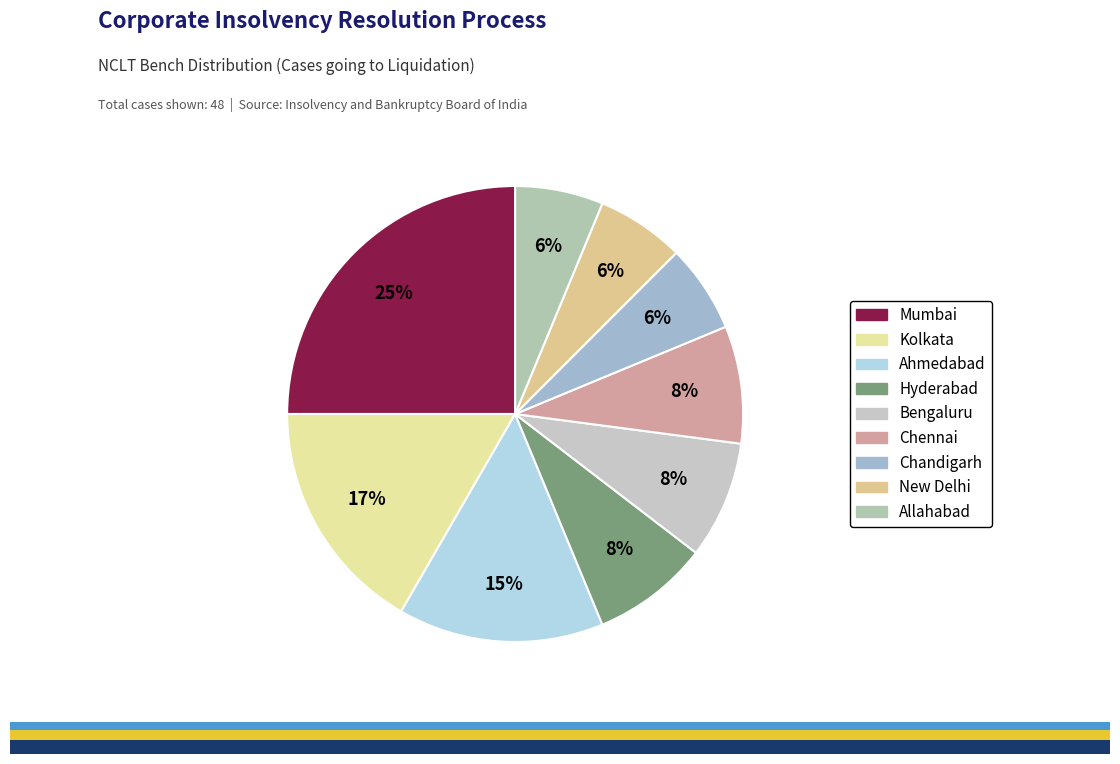

Is there any slice that represents more than half of the pie?

No